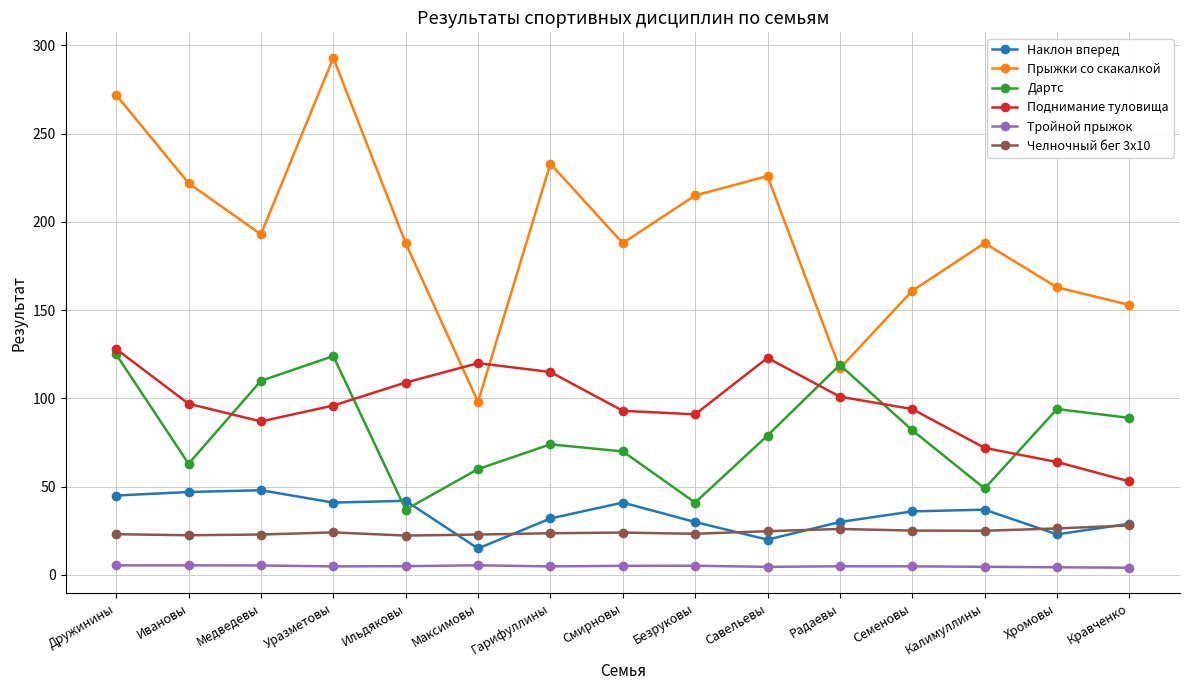

What value does the Прыжки со скакалкой series have at Семеновы?

161.0